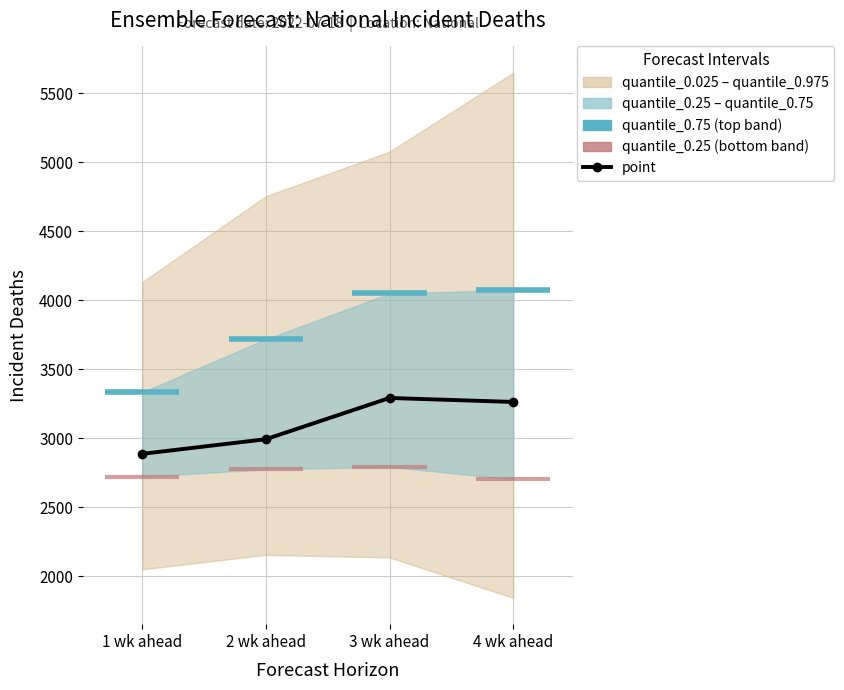

Reading left to right, extract all data points from this chart.

2888	2994	3293	3264